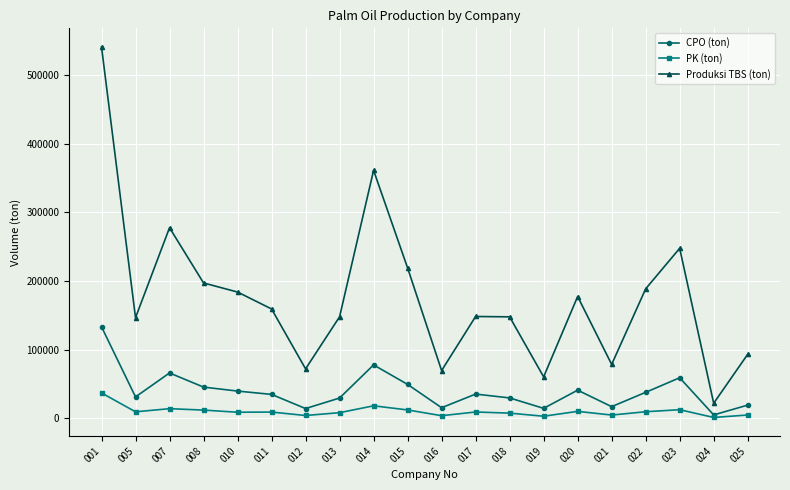

What are all the series names shown in the legend?

CPO (ton), PK (ton), Produksi TBS (ton)